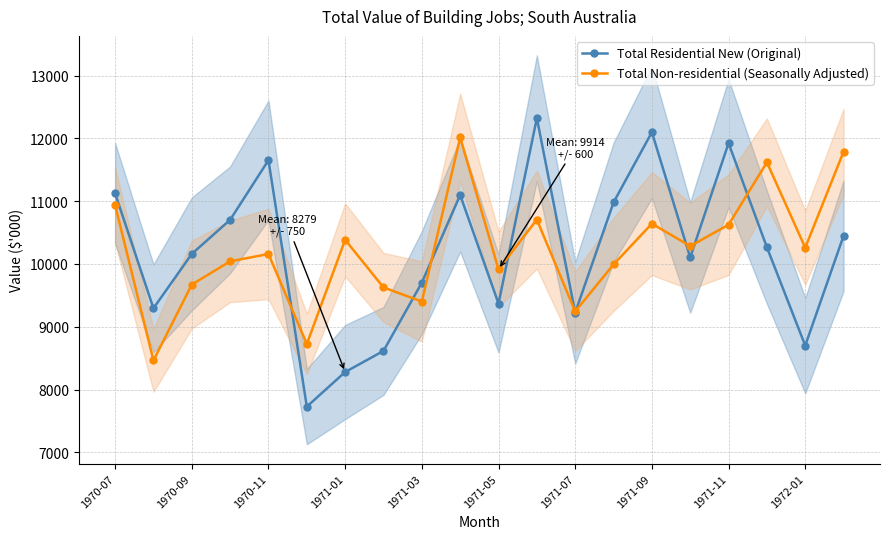

Where is the first local maximum for Total Residential New (Original)?

1970-11